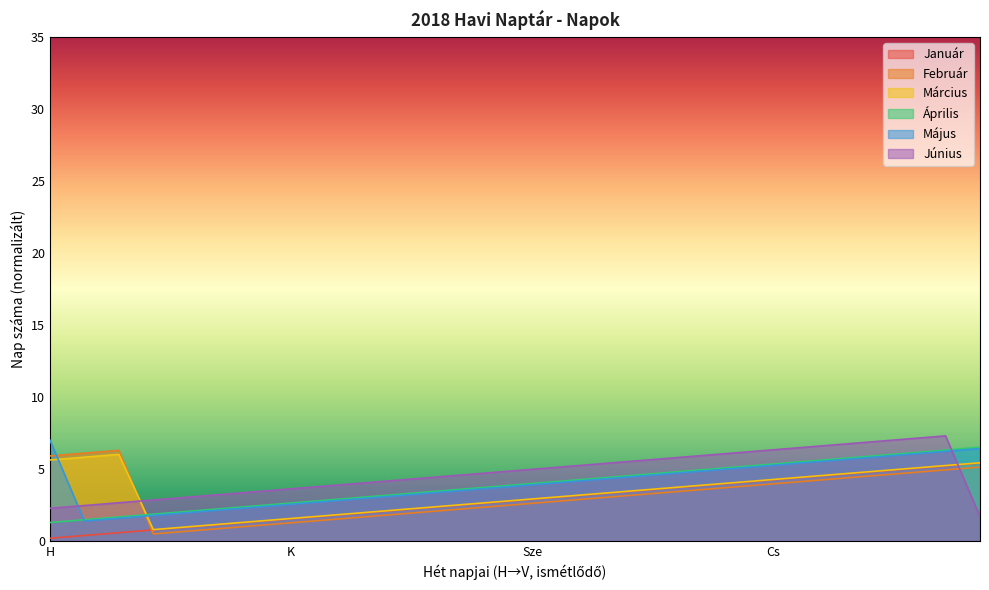

The Április series shows 9.0 at V. True or false?

False